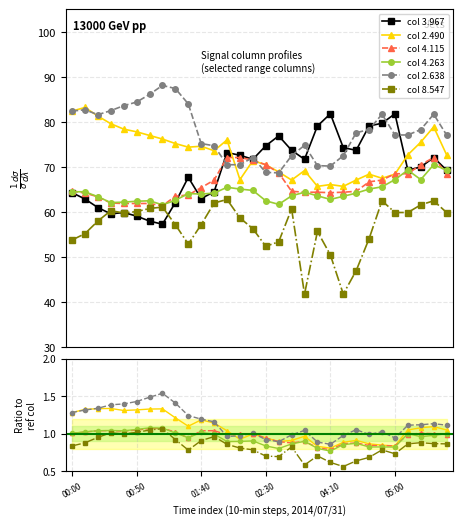

True or false: col 2.490 and col 3.967 intersect in this chart.

False